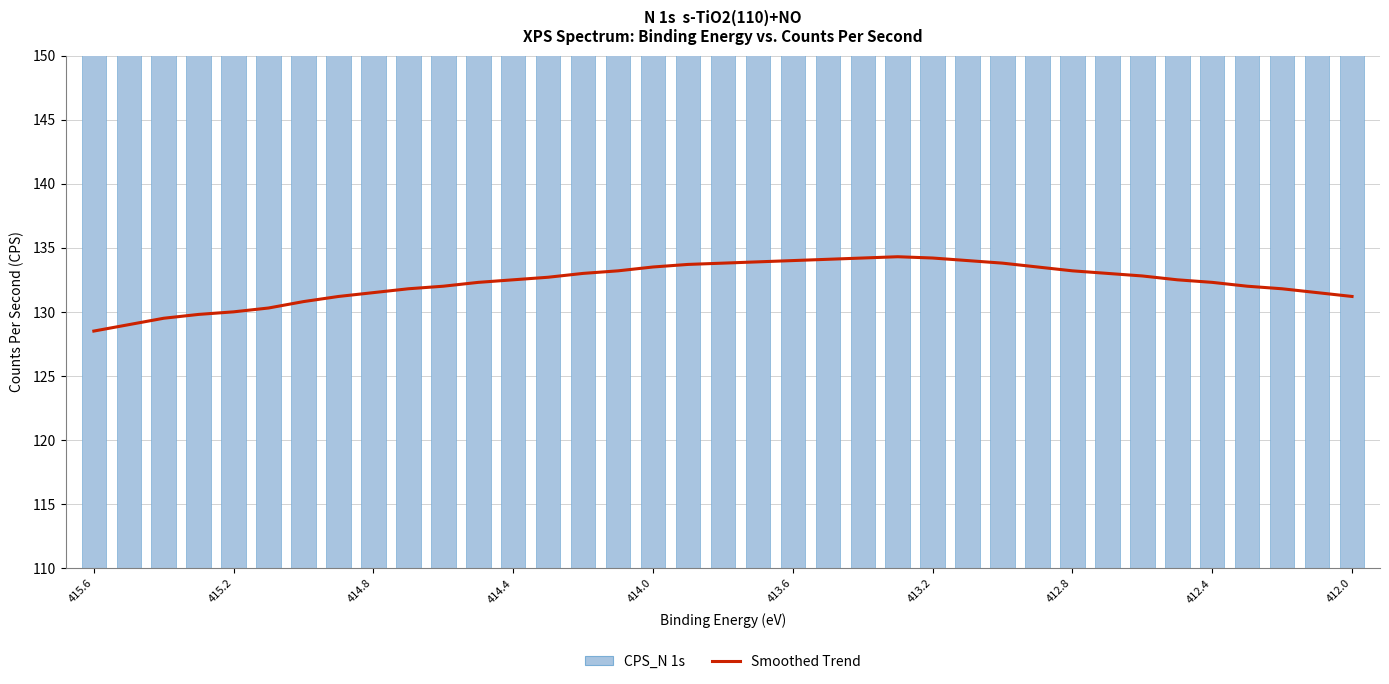

What is the difference between the second highest and second lowest values in the CPS_N 1s series?

17.8